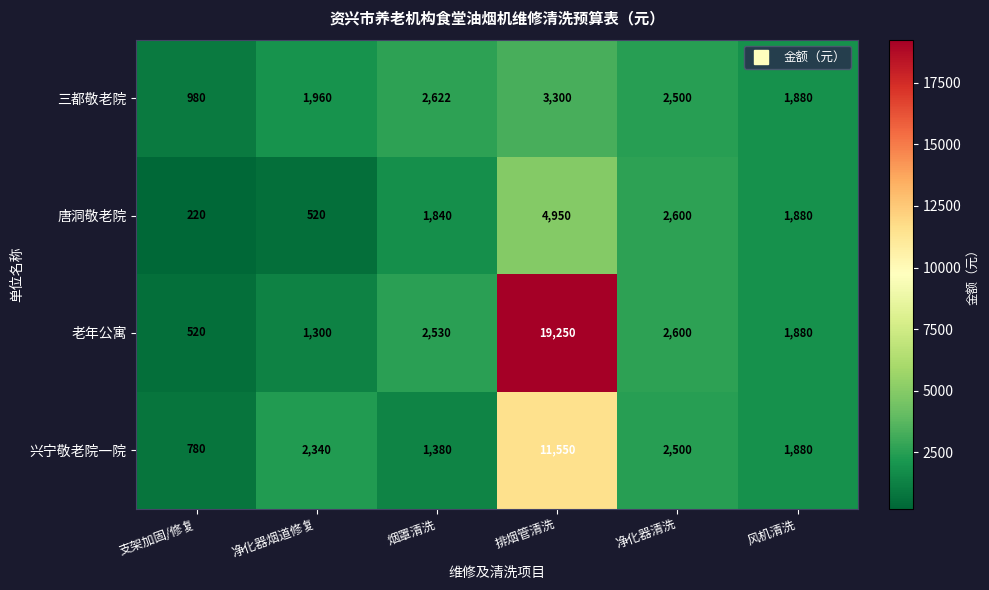

Where does the 三都敬老院 series first go above 2500?

烟罩清洗